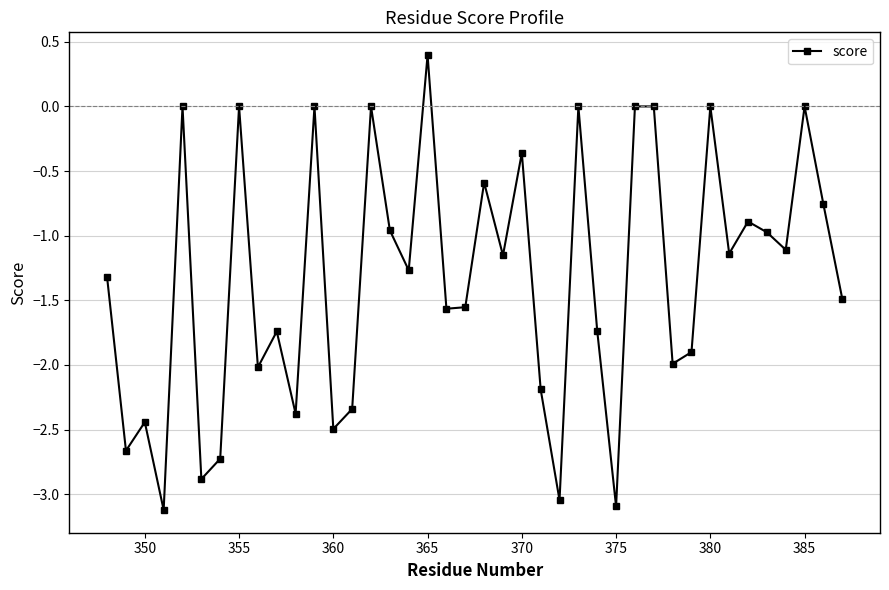

How many lines are shown in the chart?

1